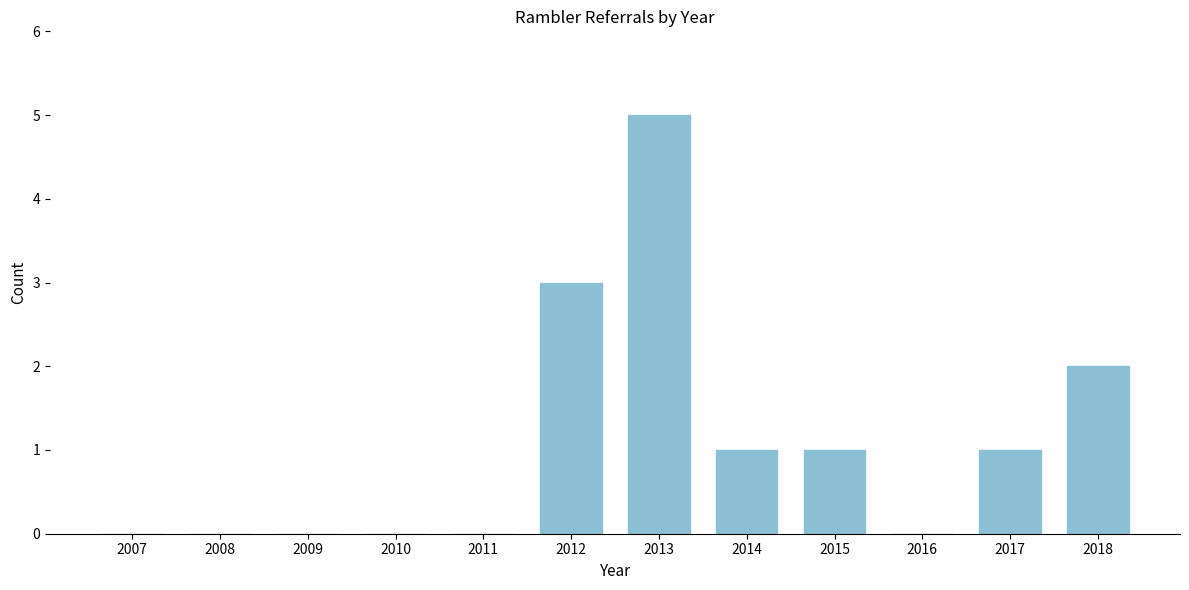

Reading left to right, transcribe all the data shown in this chart.

2007=0	2008=0	2009=0	2010=0	2011=0	2012=3	2013=5	2014=1	2015=1	2016=0	2017=1	2018=2